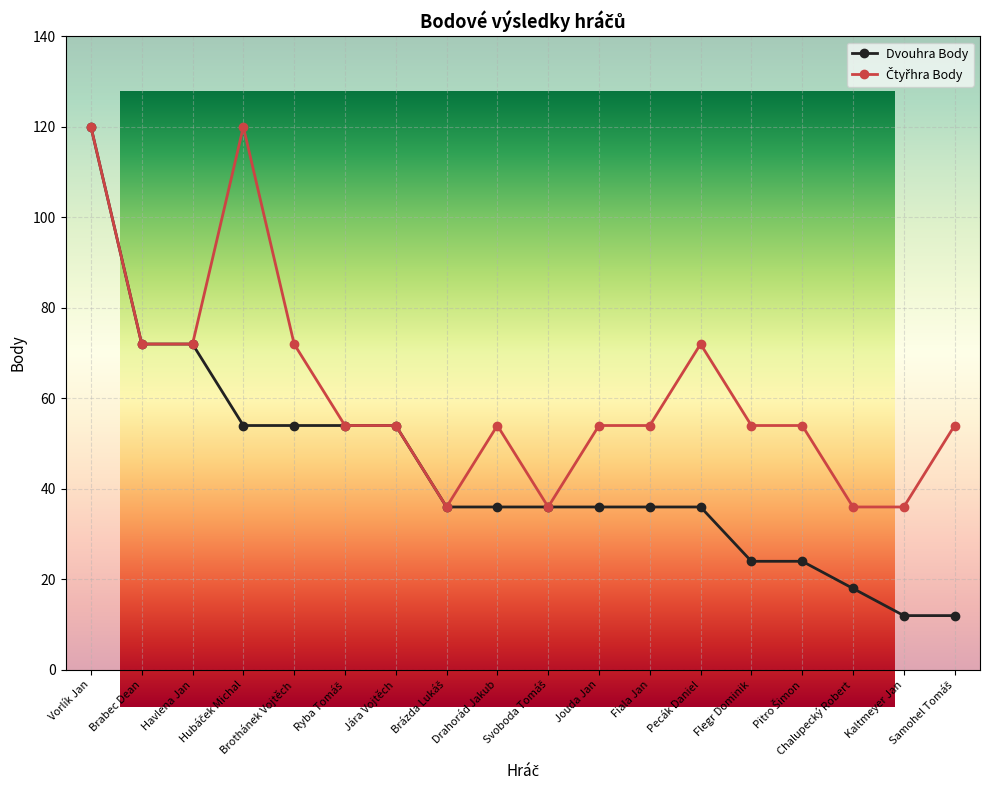

What is the maximum value shown in the chart?

120